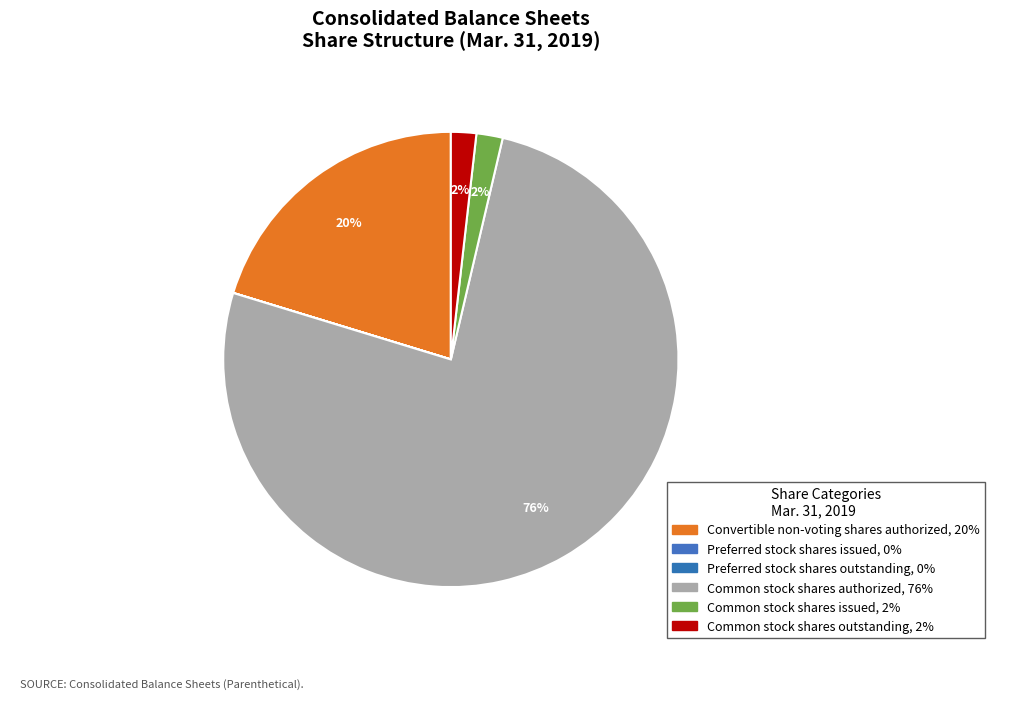

Approximately how many times larger is the value at Convertible non-voting shares authorized compared to Common stock shares issued?

10.9